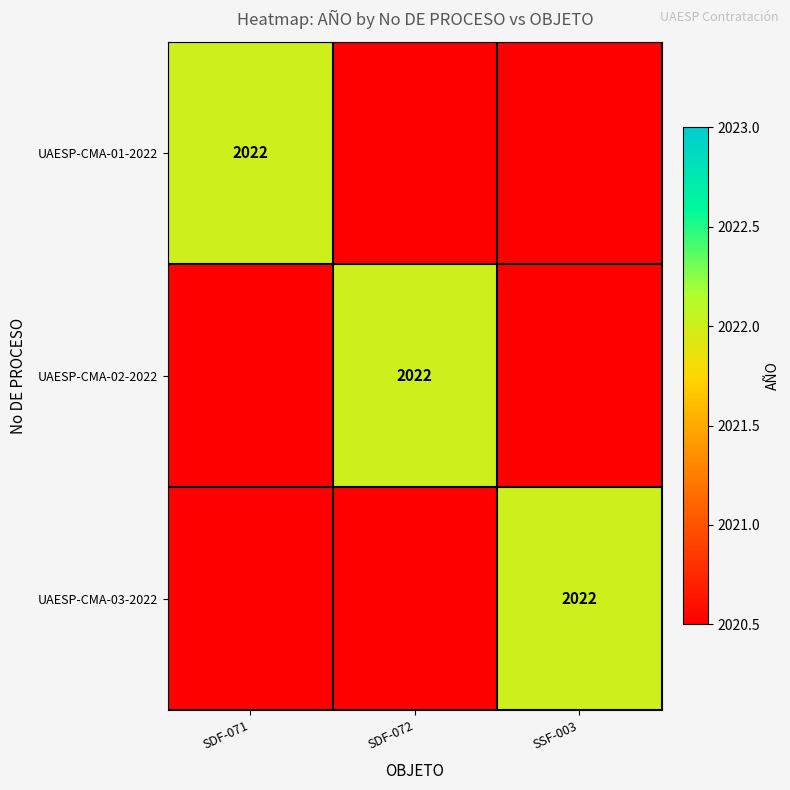

The UAESP-CMA-02-2022 series shows 906.8 at SDF-072. True or false?

False